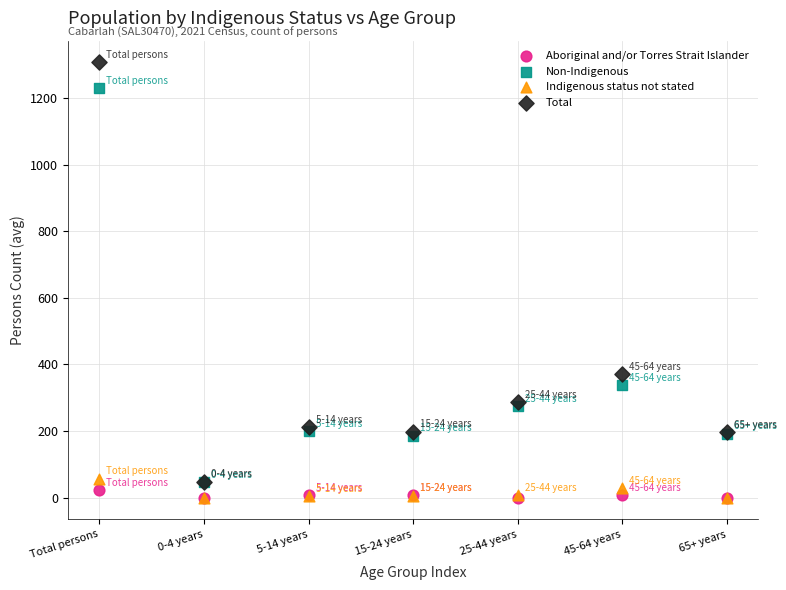

In the Non-Indigenous series, what Y value is closest to 637?

338